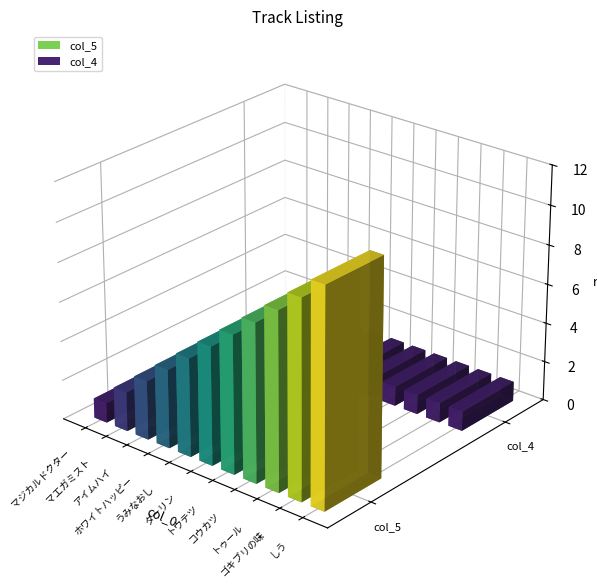

Which series has the largest total across all categories?

col_5